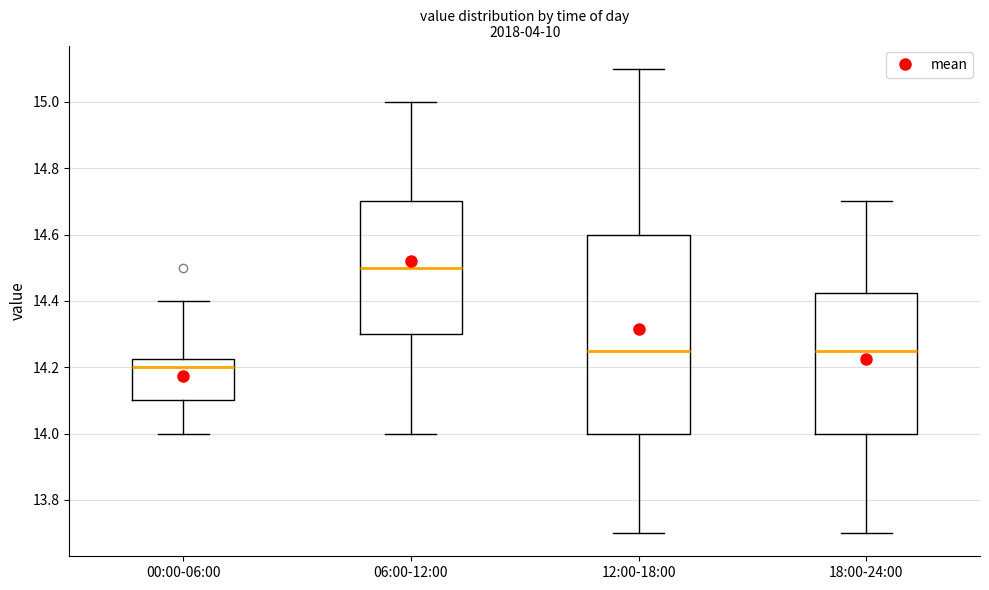

Where does the upper whisker of the box for 12:00-18:00 end on the y-axis? The values are not printed on the chart, so give them approximately, as read against the axis.

15.10